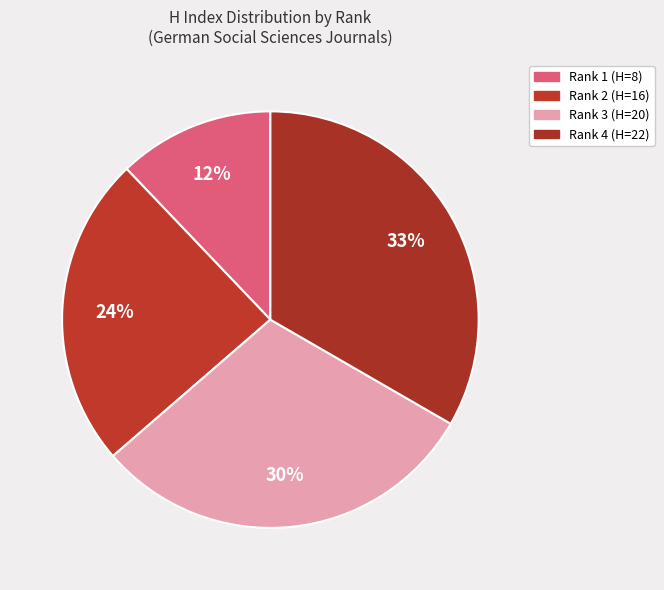

Is it true that Rank 1 (H=8) is 21% of the pie?

False